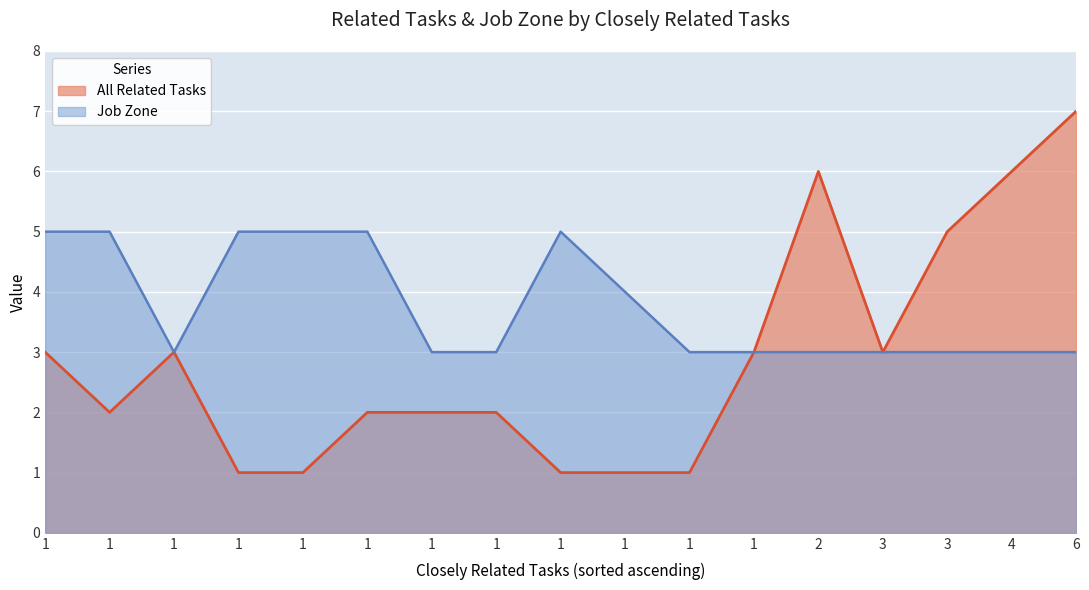

The value of All Related Tasks at 3 is 5. True or false?

True